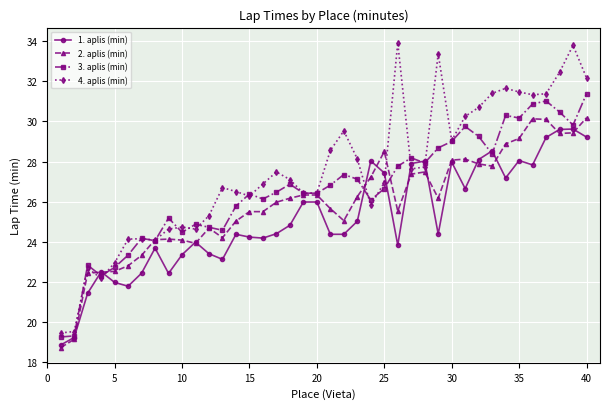

What is the value of the 3. aplis (min) point at the 17th from the left?

26.5